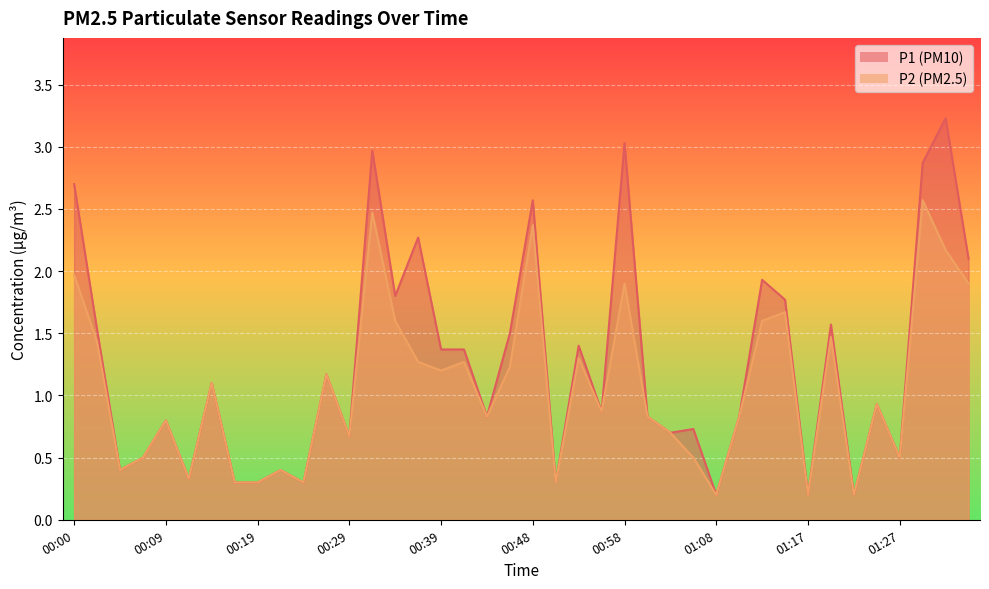

Reading left to right, what are all the values shown in this chart?

P1: 2.7	1.5	0.4	0.5	0.8	0.3	1.1	0.3	0.3	0.4	0.3	1.2	0.7	3.0	1.8	2.3	1.4	1.4	0.8	1.5	2.6	0.3	1.4	0.9	3.0	0.8	0.7	0.7	0.2	0.8	1.9	1.8	0.2	1.6	0.2	0.9	0.5	2.9	3.2	2.1
P2: 2.0	1.4	0.4	0.5	0.8	0.3	1.1	0.3	0.3	0.4	0.3	1.2	0.7	2.5	1.6	1.3	1.2	1.3	0.8	1.2	2.4	0.3	1.3	0.9	1.9	0.8	0.7	0.5	0.2	0.8	1.6	1.7	0.2	1.5	0.2	0.9	0.5	2.6	2.2	1.9